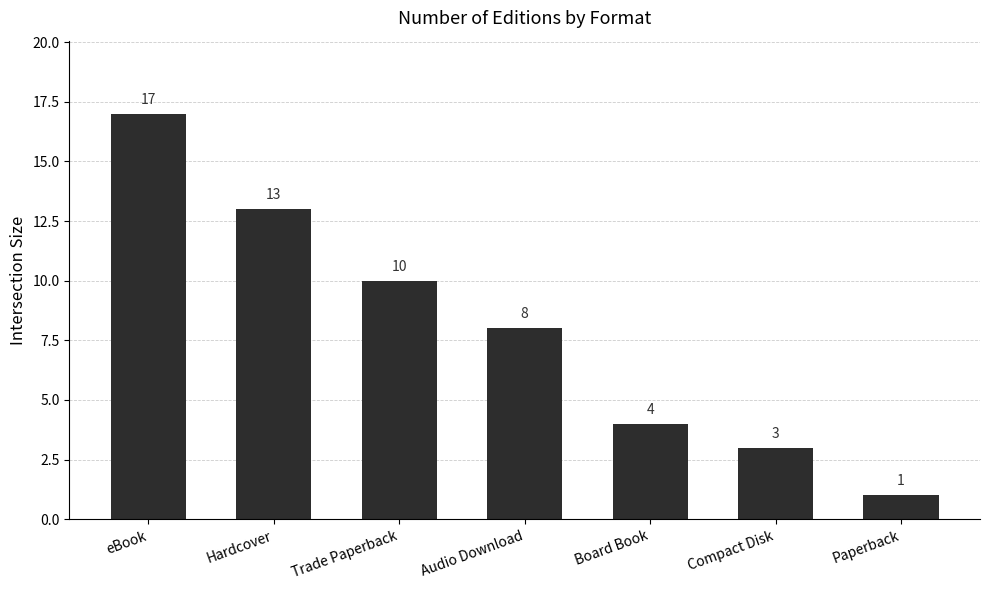

Which has a higher value, eBook or Paperback?

eBook